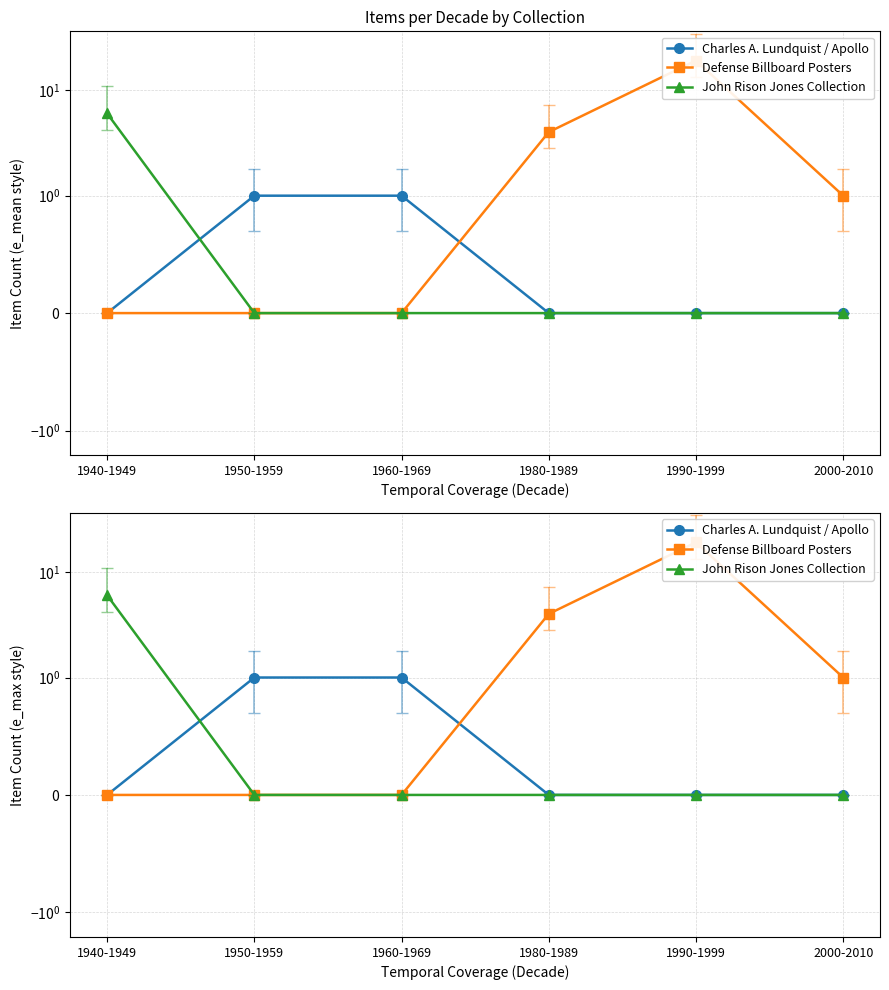

What is the value of the John Rison Jones Collection point at the 1st from the left?

6